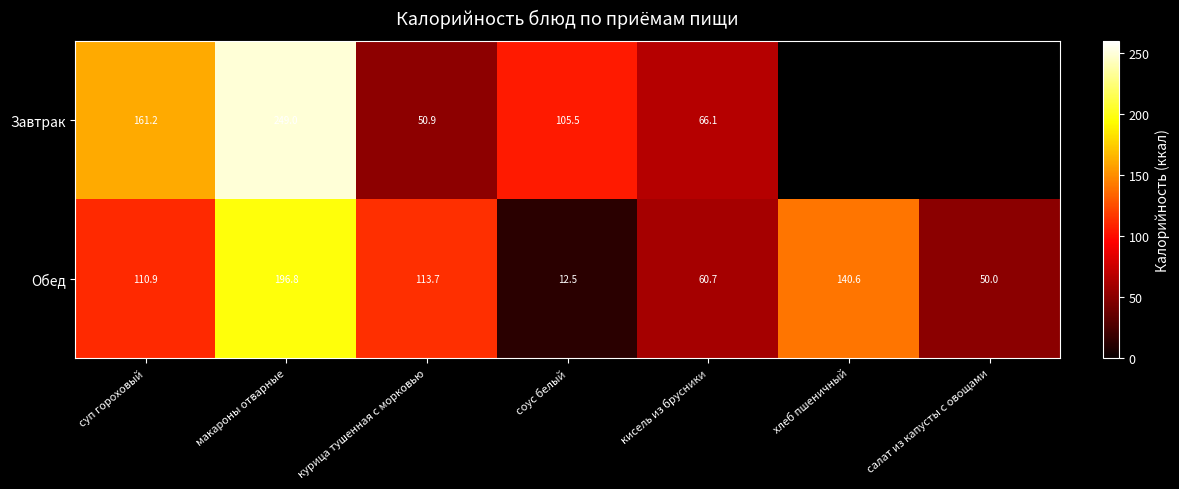

What is the total value across all series at кисель из брусники?

126.8